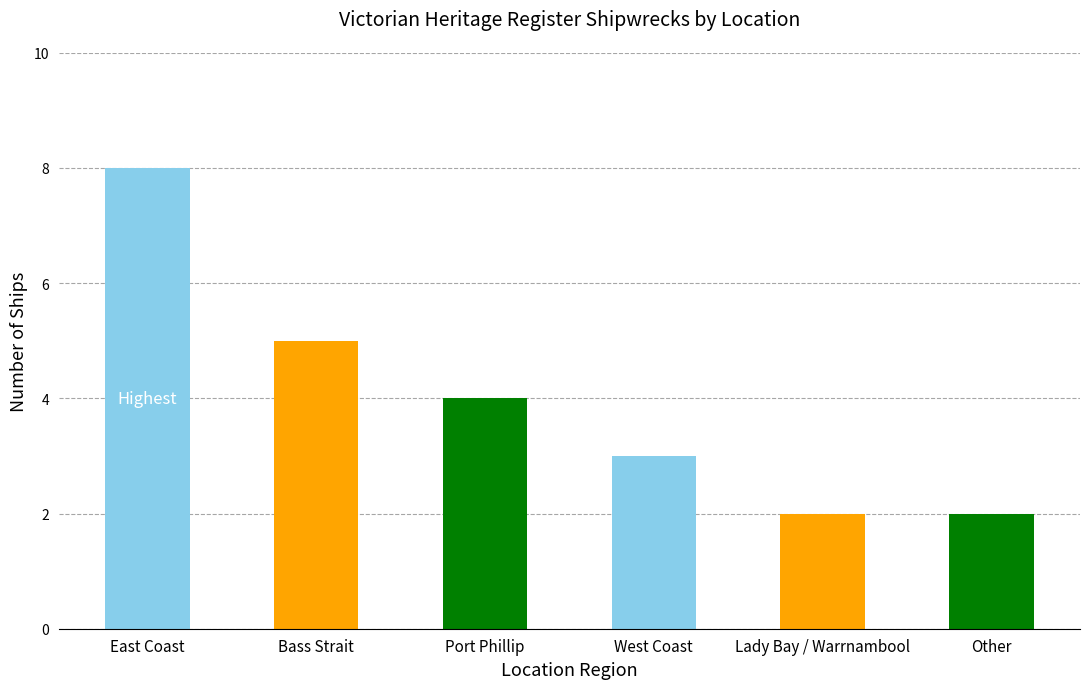

What is the label of the 2nd bar from the right?

Lady Bay / Warrnambool